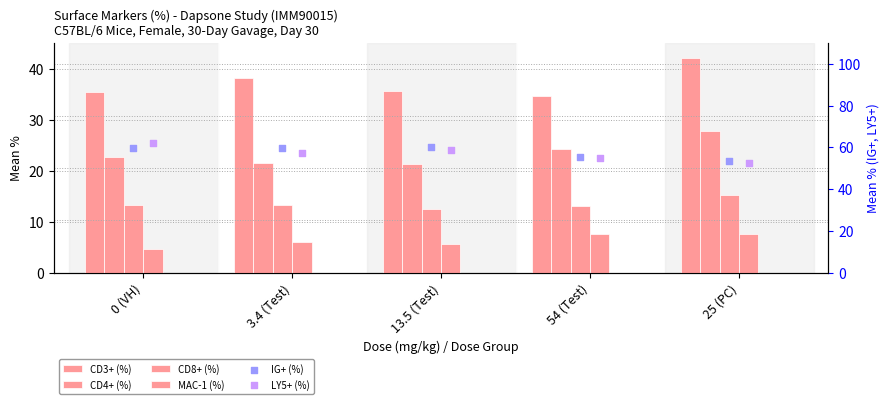

Which series reaches the maximum Y coordinate?

LY5+ (%)